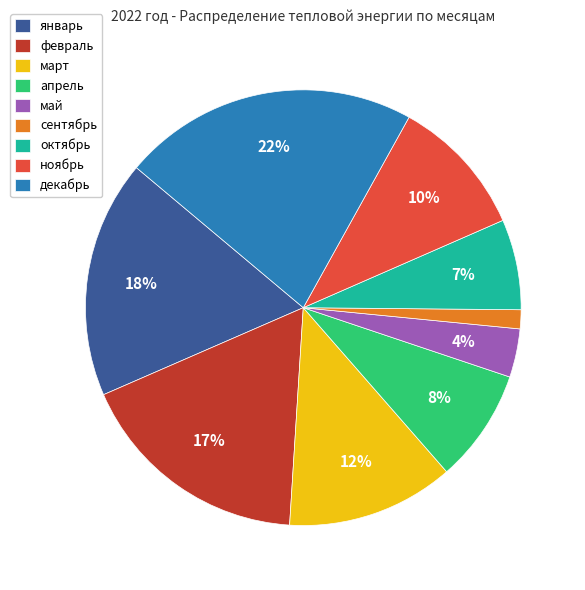

Is the sum of май and октябрь greater than half?

No